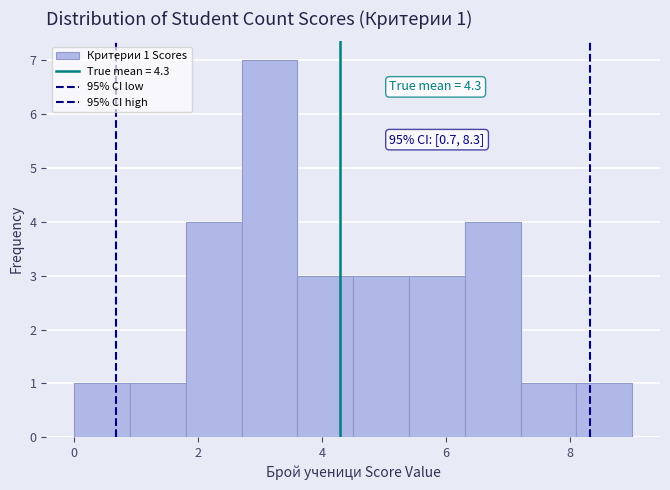

Which range on the x-axis has the tallest bar?

2.7 to 3.6